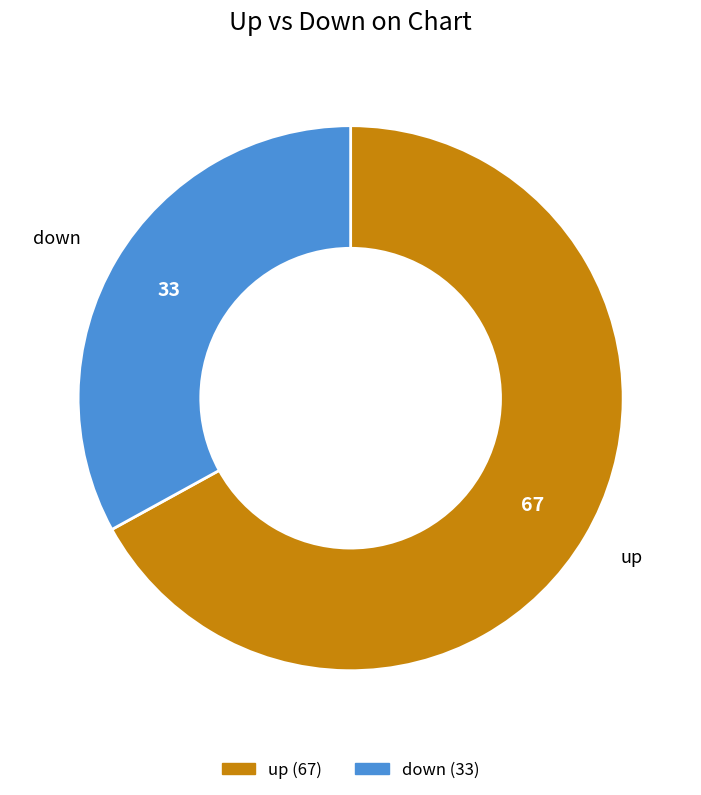

How many segments does this pie chart have?

2